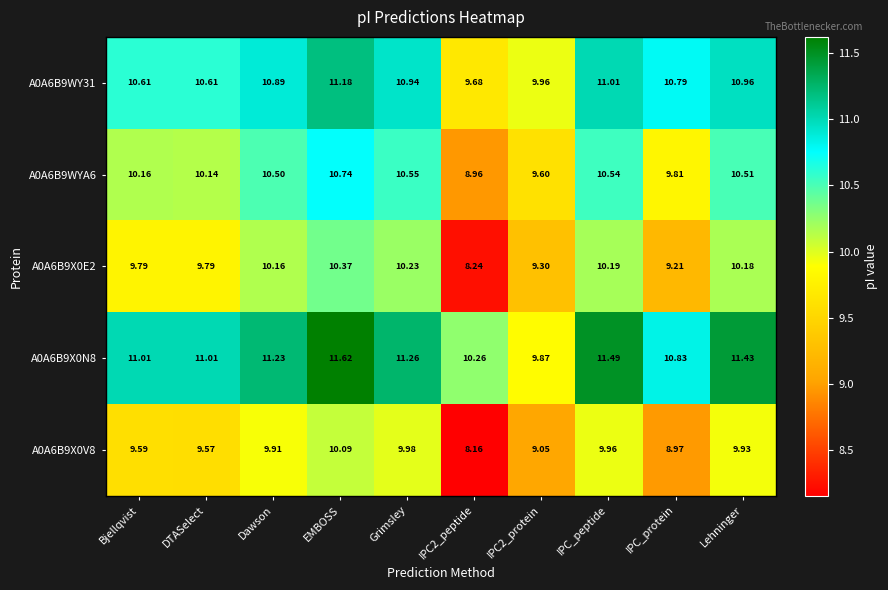

At which label does A0A6B9WYA6 first exceed 10?

Bjellqvist